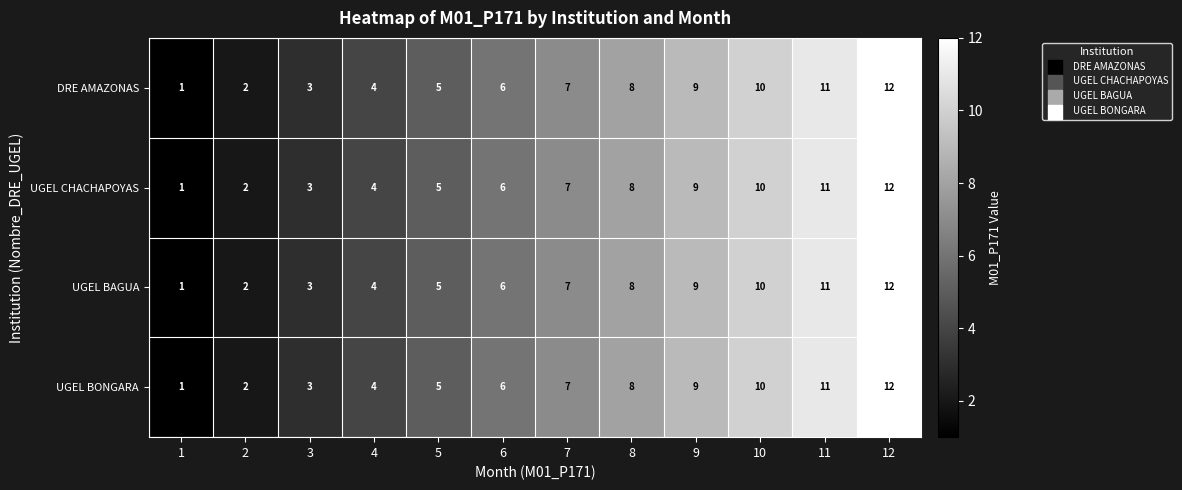

The UGEL BONGARA series shows 16 at 11. True or false?

False